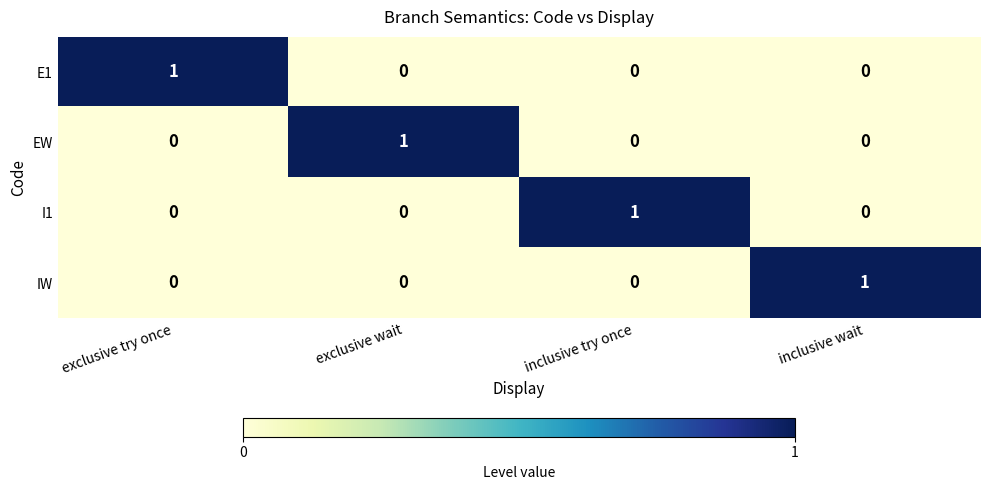

How many E1 values are between 0 and 1?

4